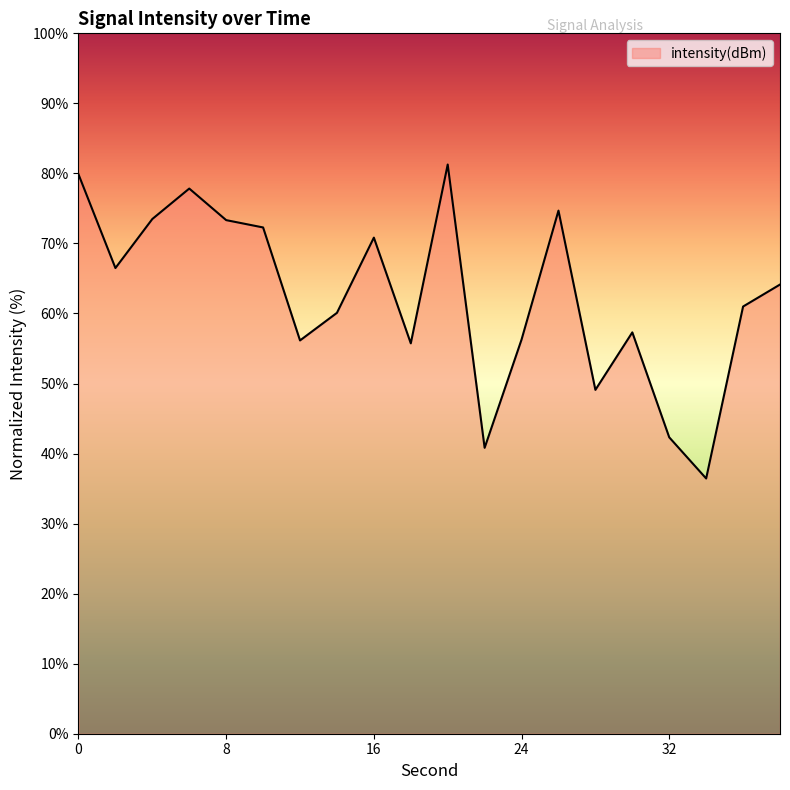

What is the greatest value displayed?

81.3